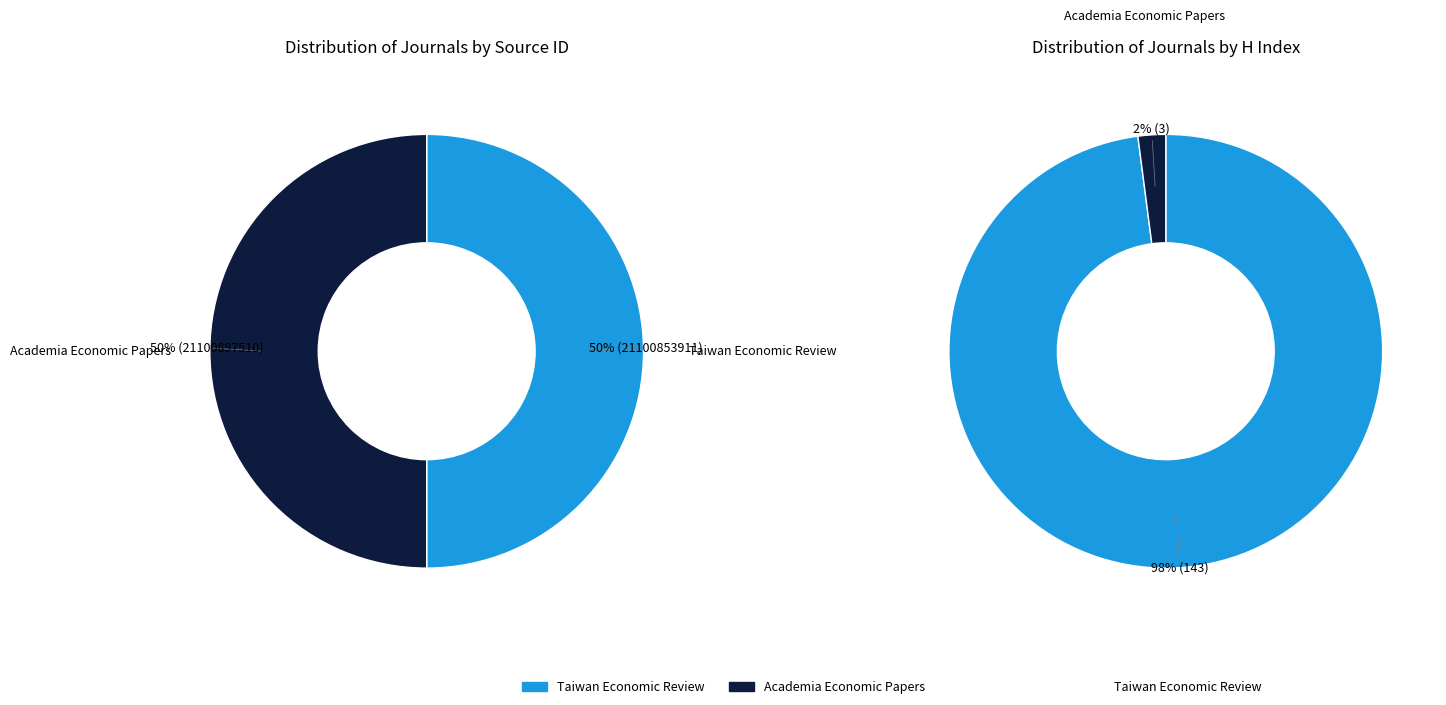

Is Taiwan Economic Review the majority of the pie?

No